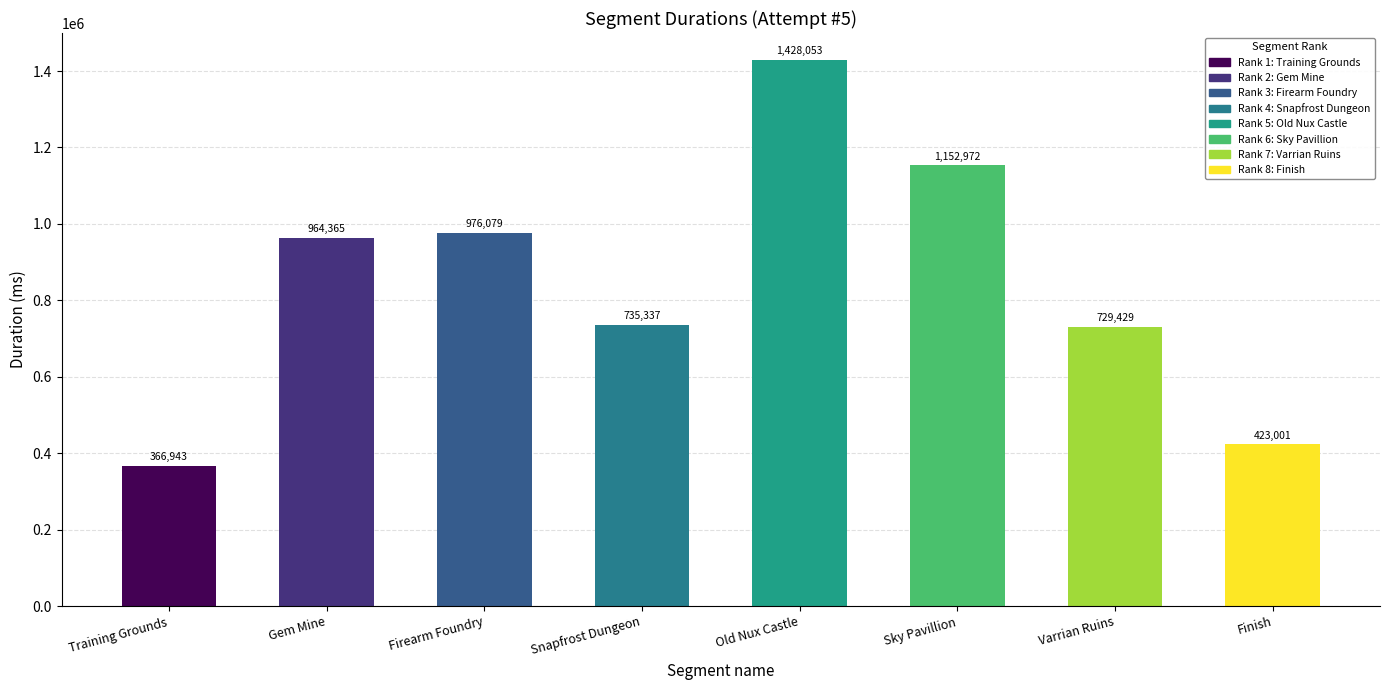

What is the minimum value shown in the chart?

366943